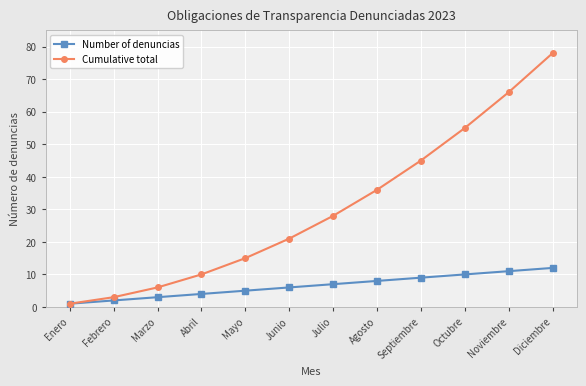

Rank the series at Mayo from lowest to highest value.

Number of denuncias, Cumulative total